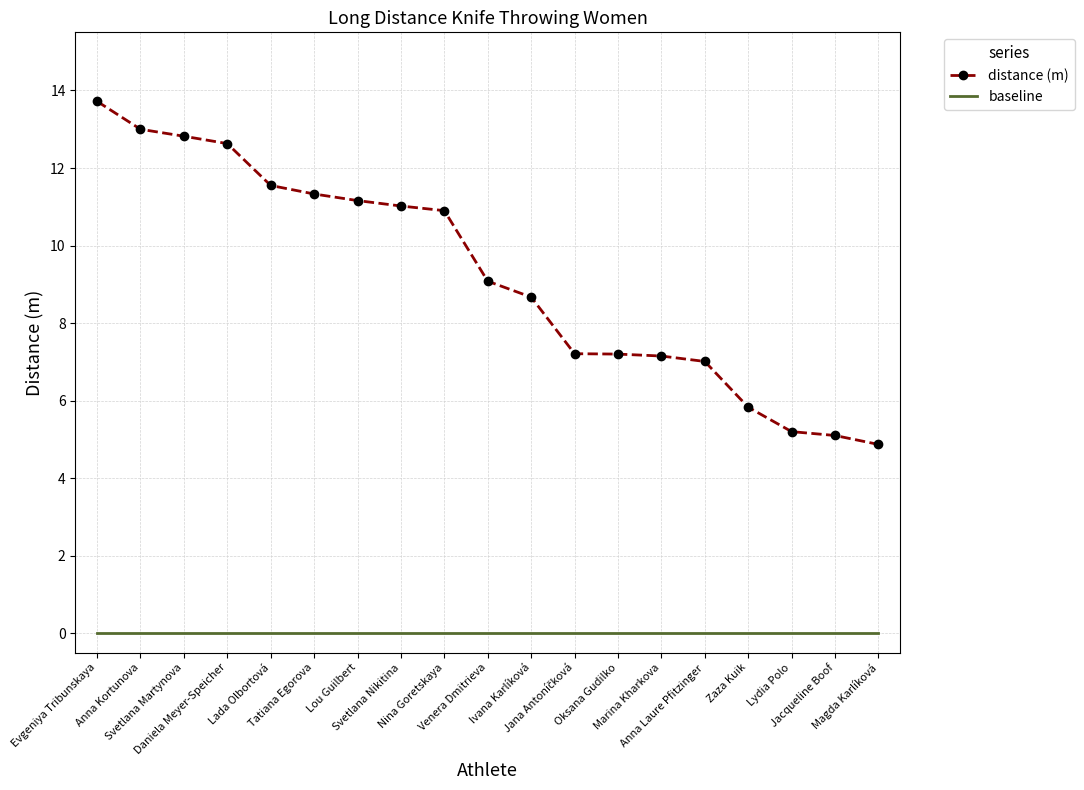

What is the total value across all series at Lada Olbortová?

11.6